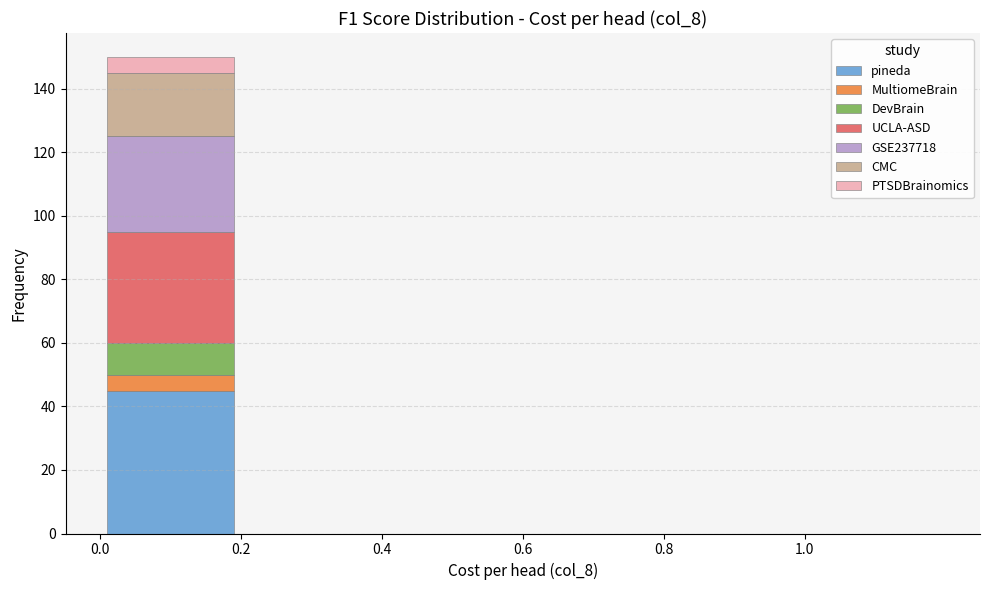

Reading left to right, list every stacked bar in this chart as the range it spans on the x-axis followed by its total height. The values are not printed on the chart, so give them approximately, as read against the axis.

0.0 to 0.2: 150
0.2 to 0.4: 0
0.4 to 0.6: 0
0.6 to 0.8: 0
0.8 to 1.0: 0
1.0 to 1.2: 0